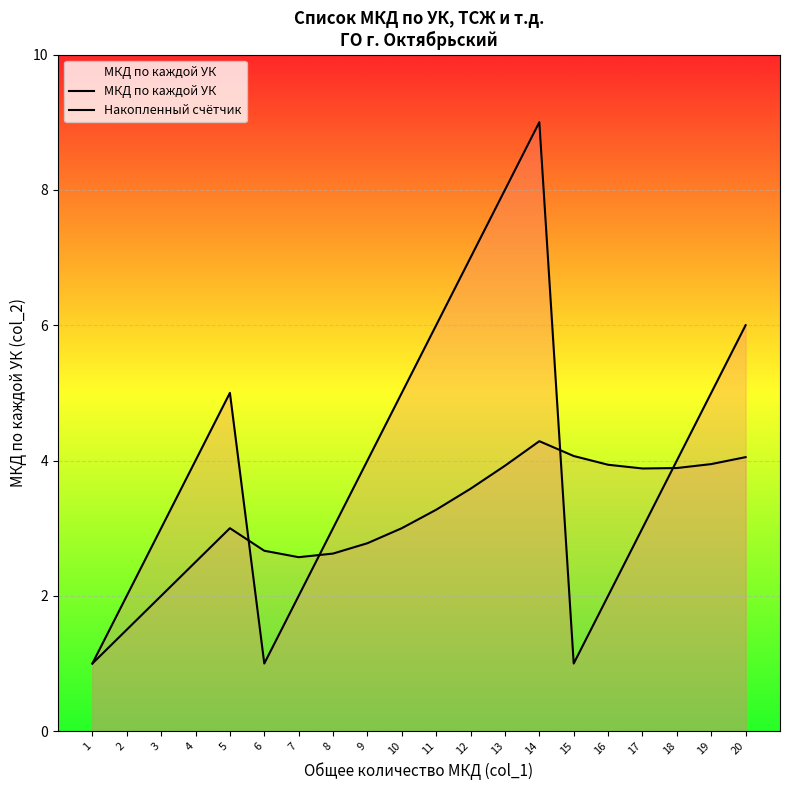

What is the average value of the Накопленный счётчик series?

3.1